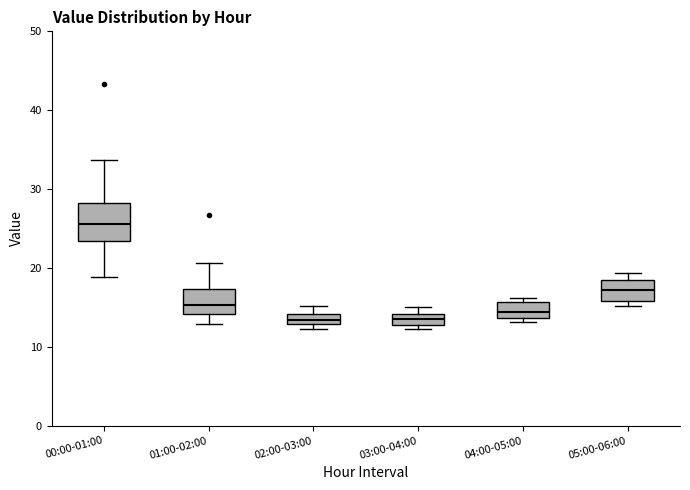

Which box is the tallest, from its lower edge to its upper edge?

00:00-01:00